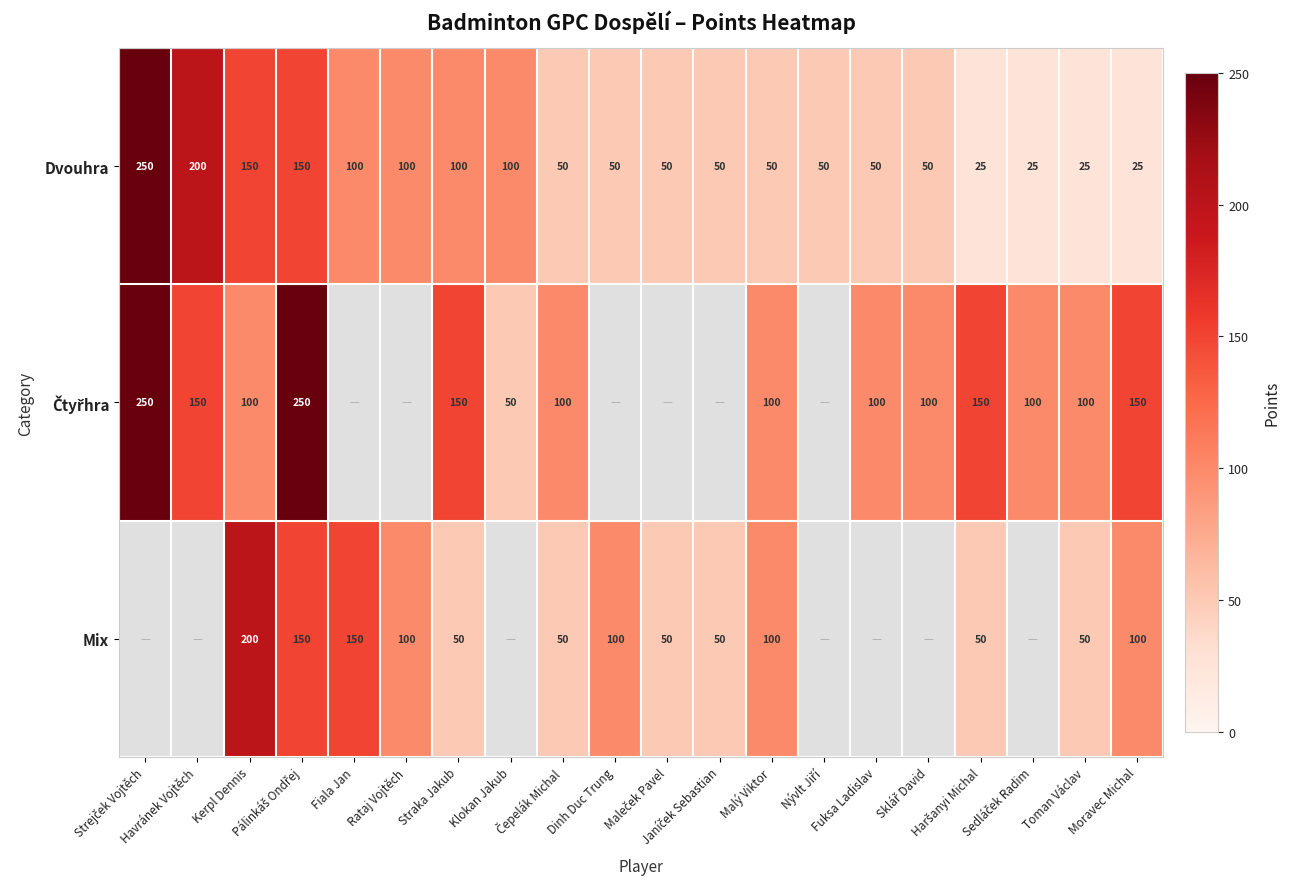

Count the Dvouhra values in the range 50 to 100.

12